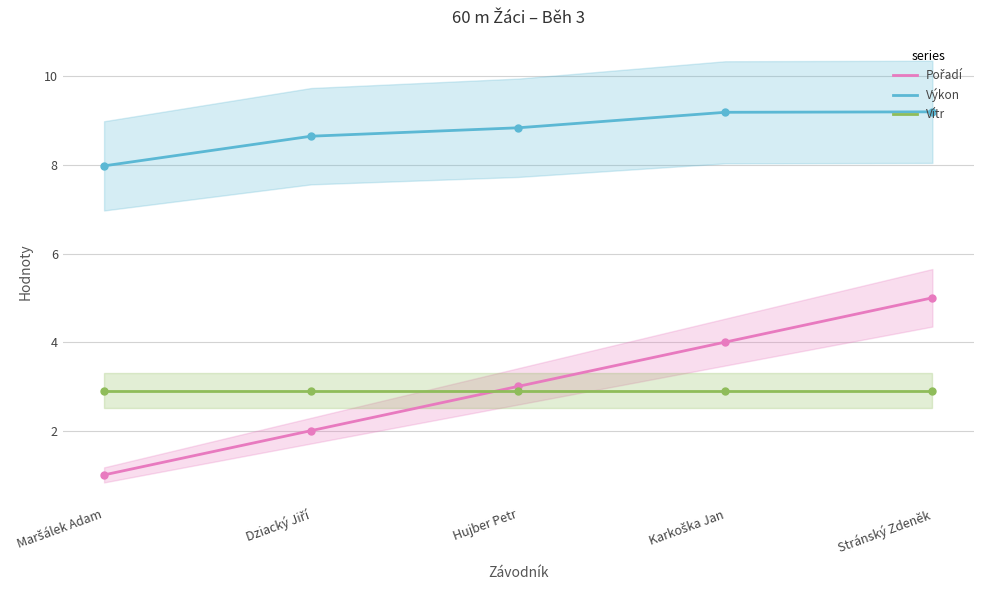

True or false: Výkon and Vítr cross at least once.

False